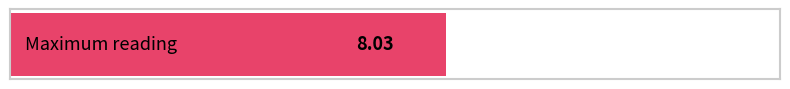

Is it true that SDS_P2 equals 1.2 at 00:08?

False